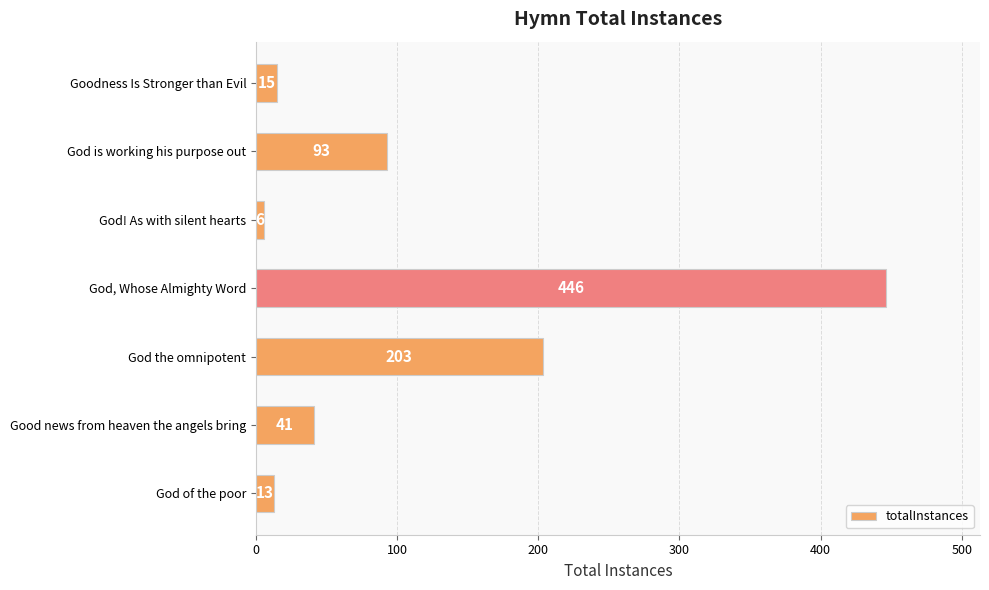

Reading top to bottom, extract all data points from this chart.

Goodness Is Stronger than Evil=15	God is working his purpose out=93	God! As with silent hearts=6	God, Whose Almighty Word=446	God the omnipotent=203	Good news from heaven the angels bring=41	God of the poor=13